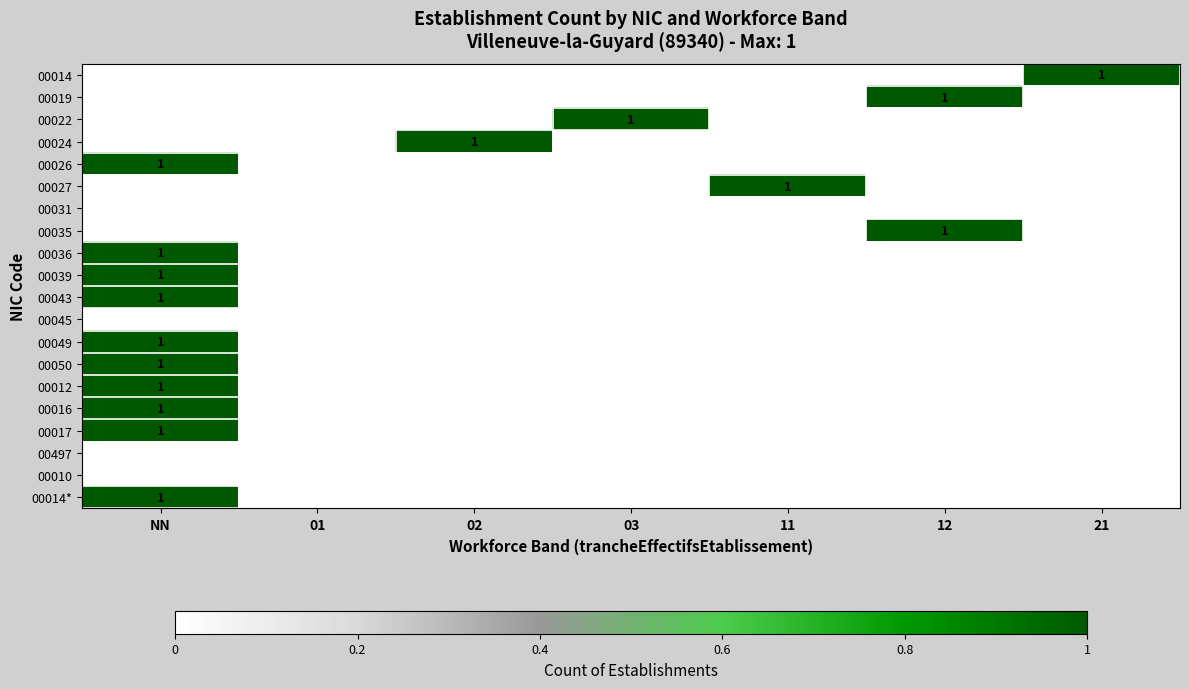

What is the total value across all series at 21?

1